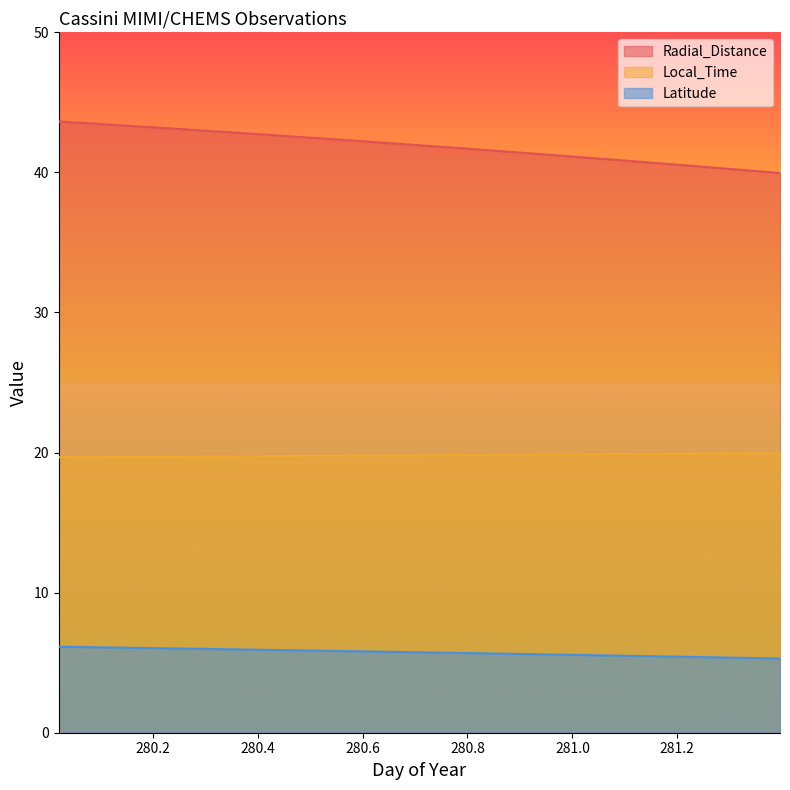

True or false: Radial_Distance and Latitude cross at least once.

False